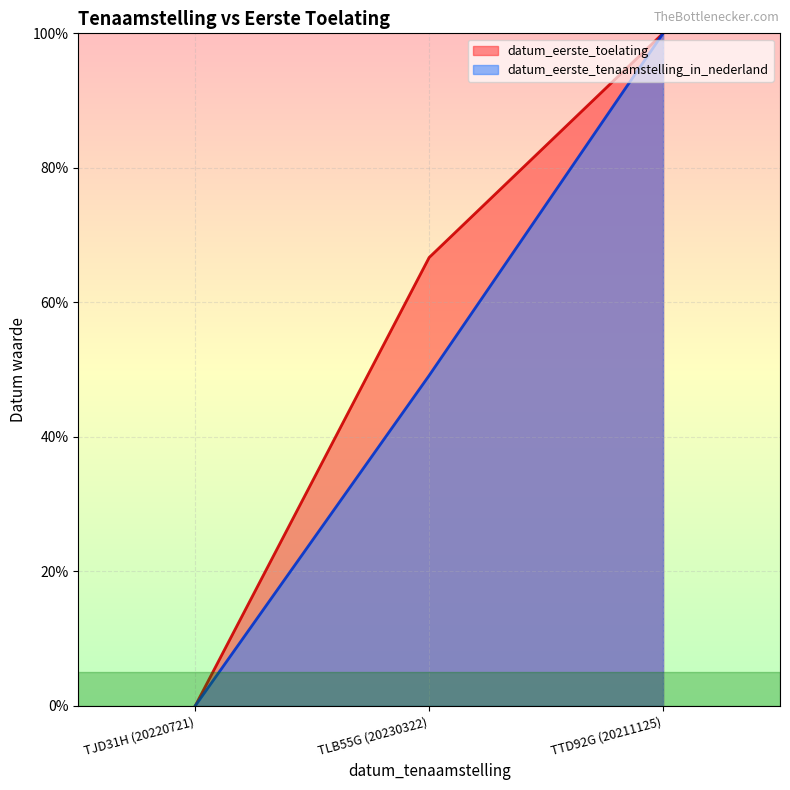

Reading right to left, list all the values displayed in this chart.

datum_eerste_toelating: 100.0	66.7	0.0
datum_eerste_tenaamstelling_in_nederland: 100.0	49.1	0.0